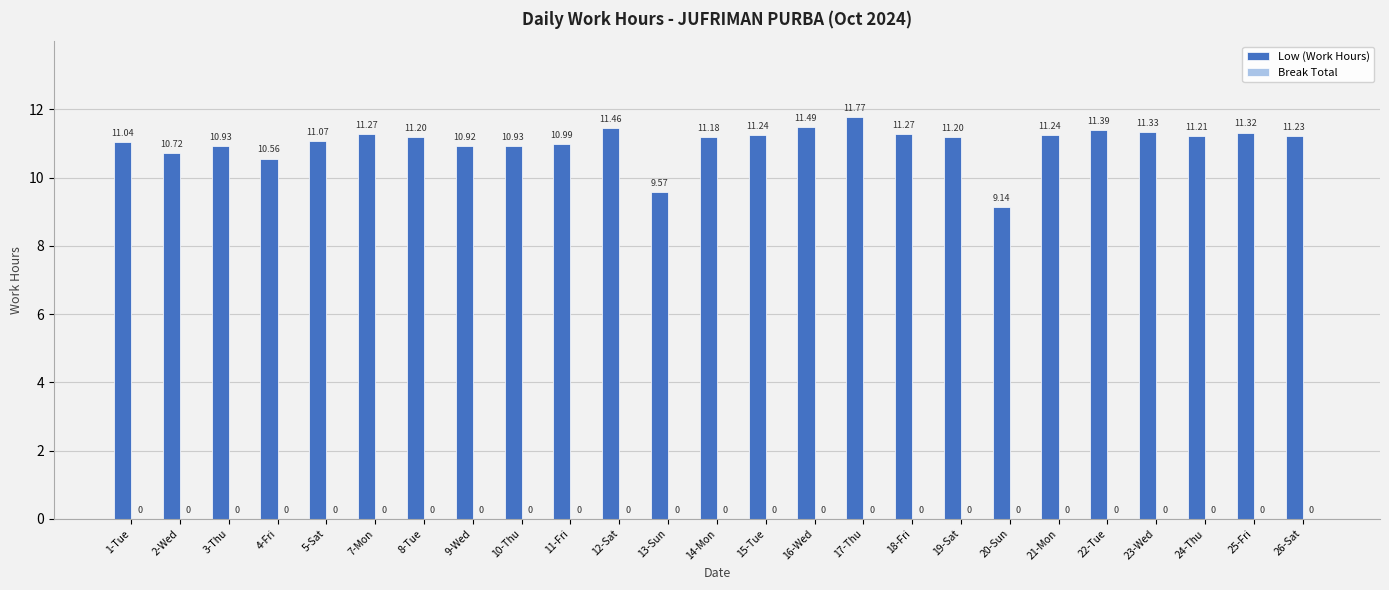

What is the ratio of the value at 23-Wed to the value at 15-Tue?

1.0